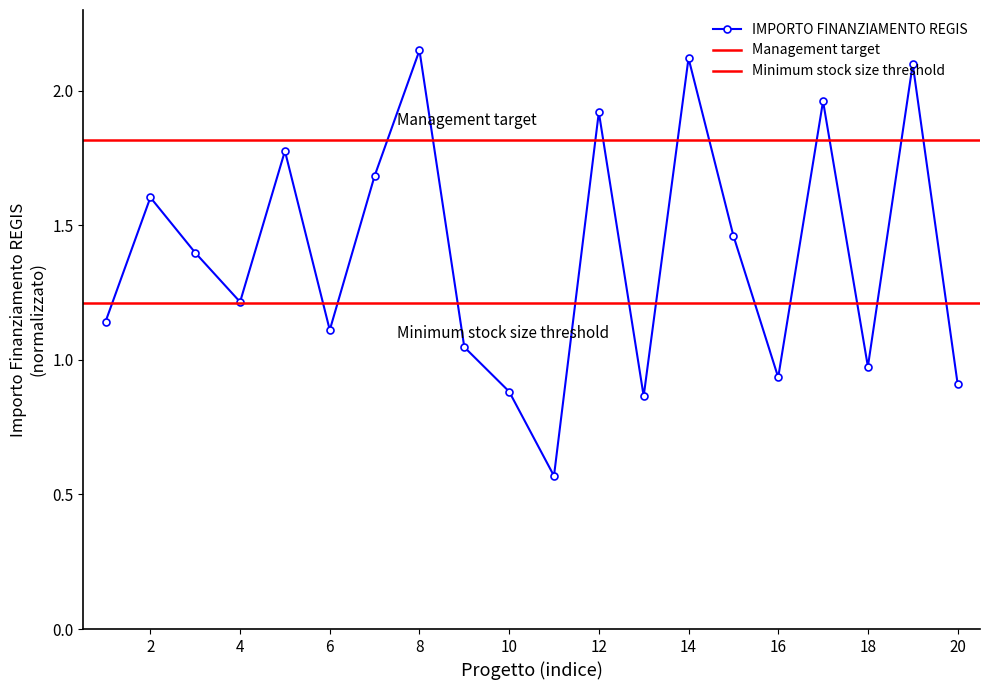

How many values exceed 1?

14